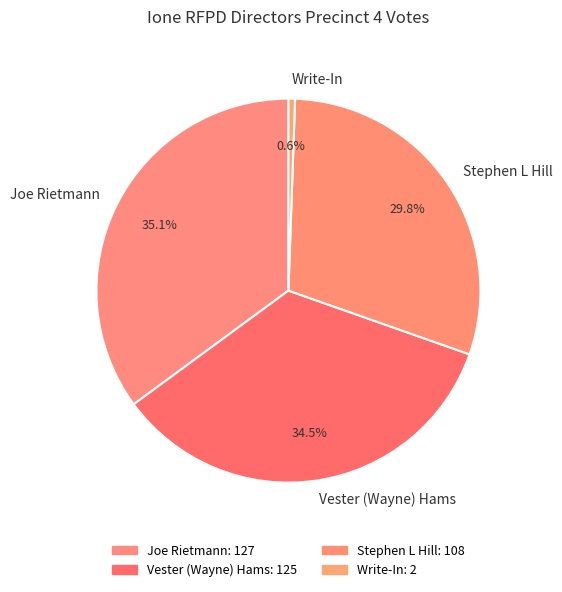

True or false: Joe Rietmann accounts for 35% of the total.

True